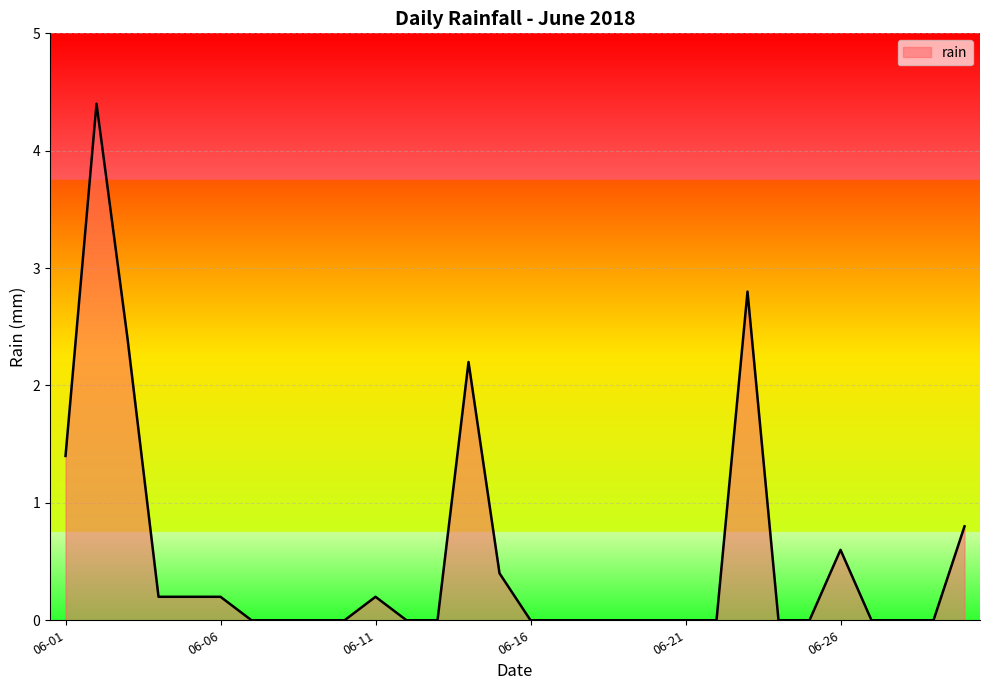

What is the difference between the second highest and minimum values?

2.8